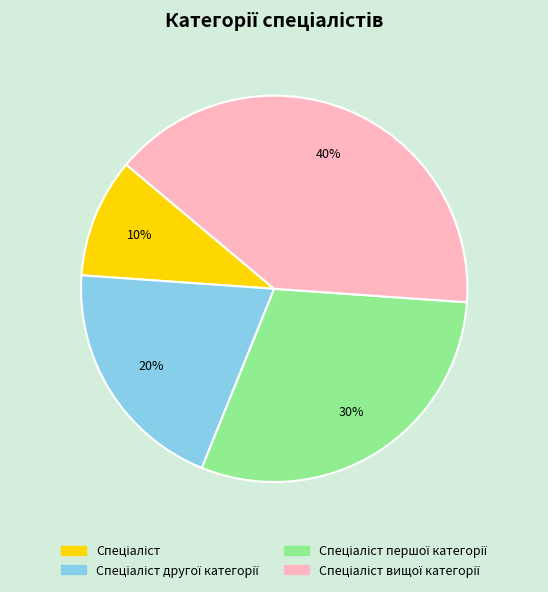

How many segments does this pie chart have?

4